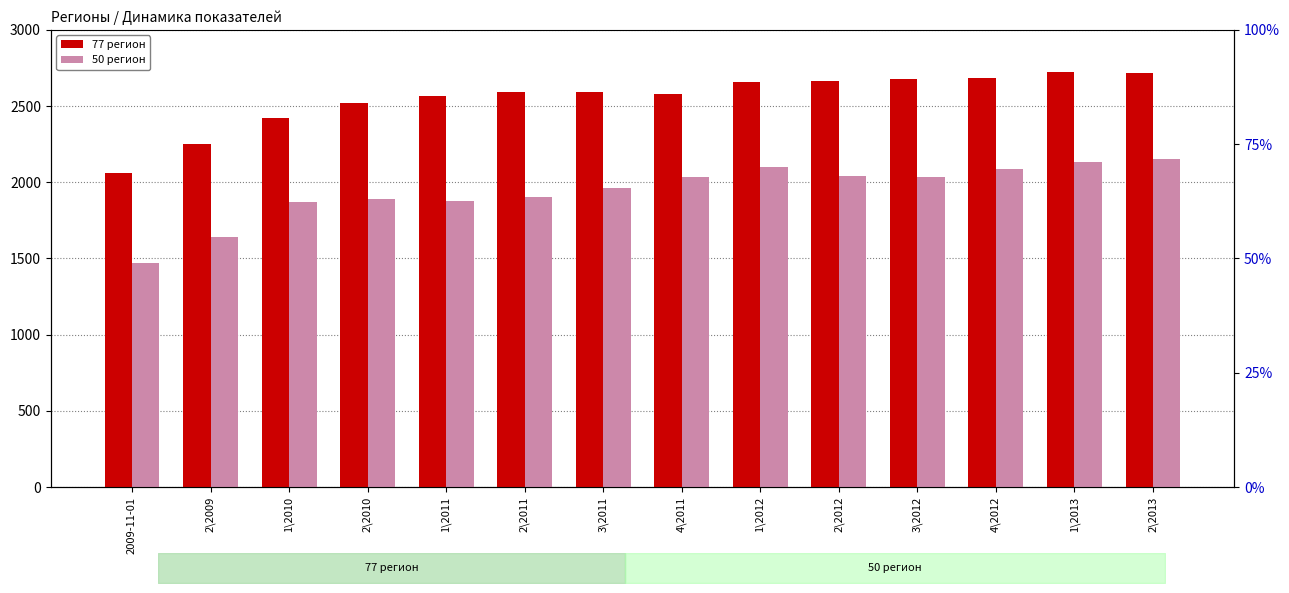

What position from the left is 2\2013?

14